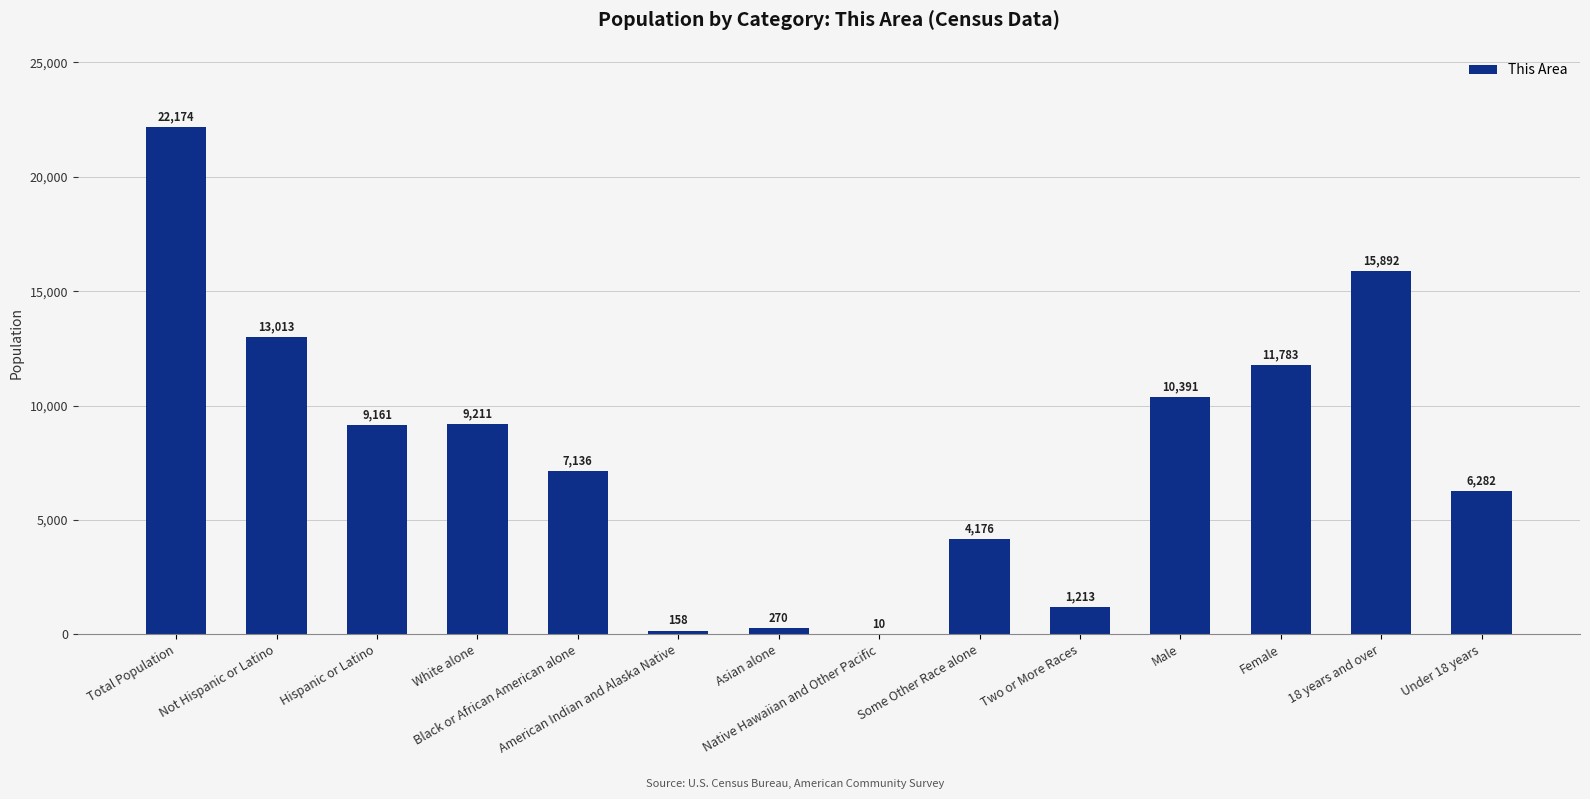

What is the ratio of the value at Not Hispanic or Latino to the value at Hispanic or Latino?

1.4